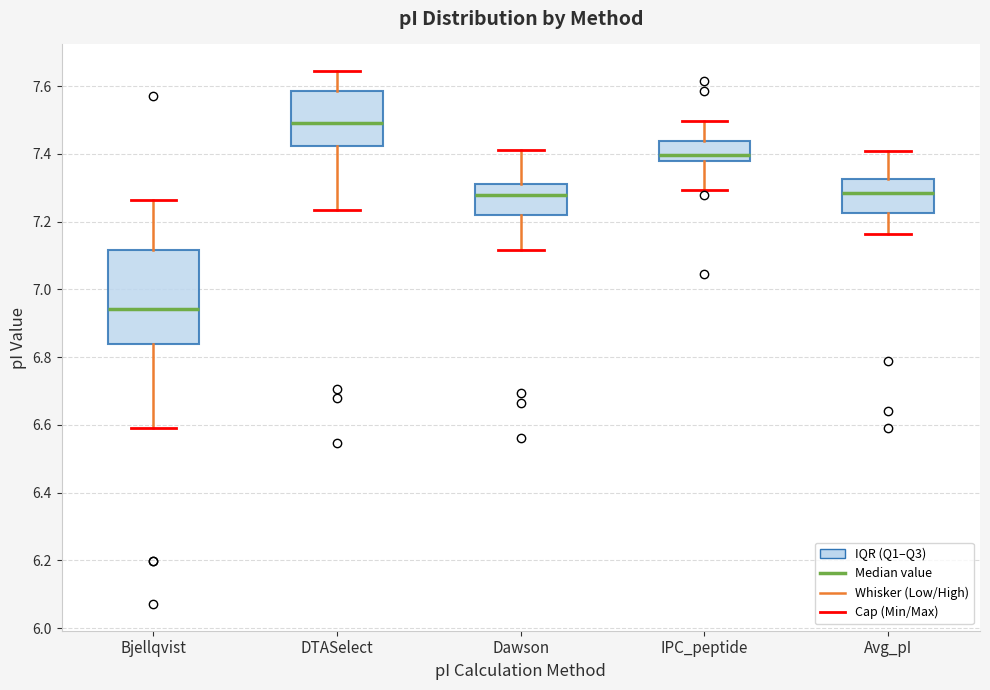

Where does the median line of the box for Avg_pI sit on the y-axis? The values are not printed on the chart, so give them approximately, as read against the axis.

7.28